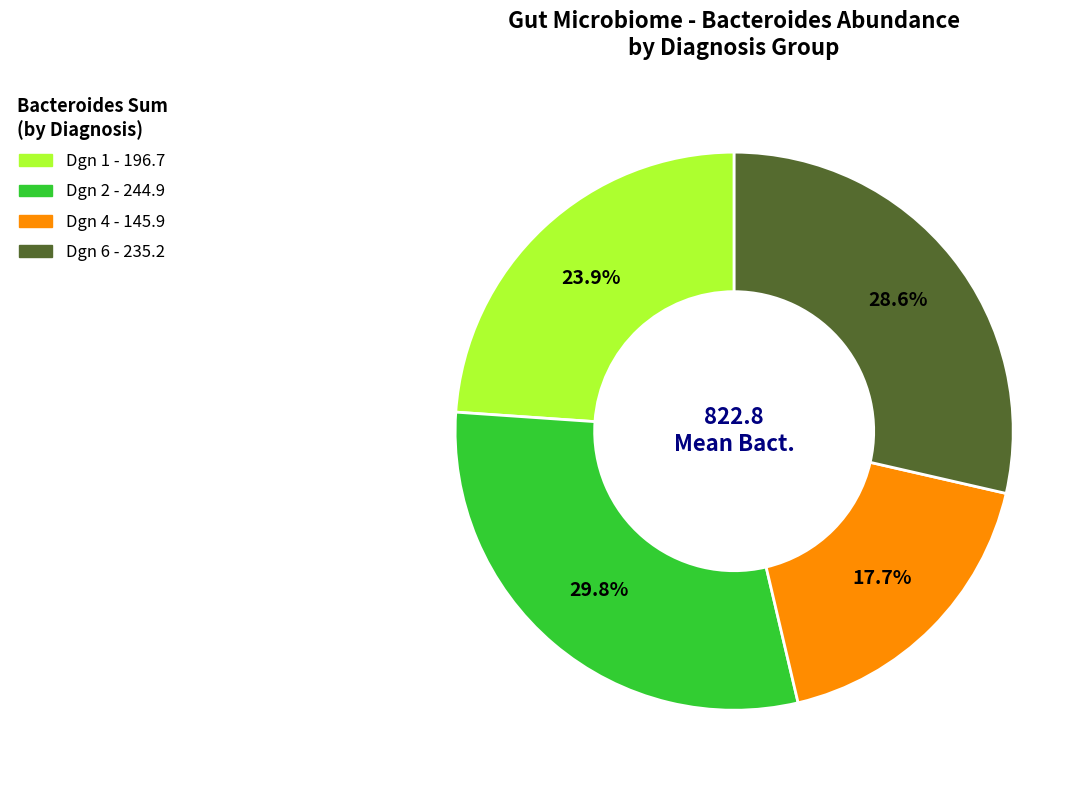

Is there a majority slice in this chart?

No